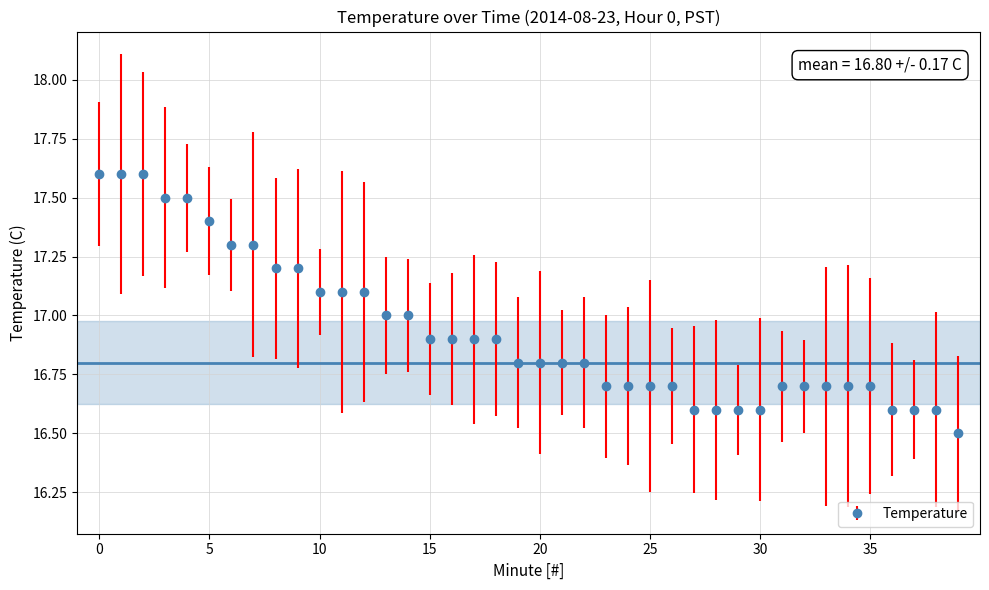

What is the value of the 15th point from the left?

17.0